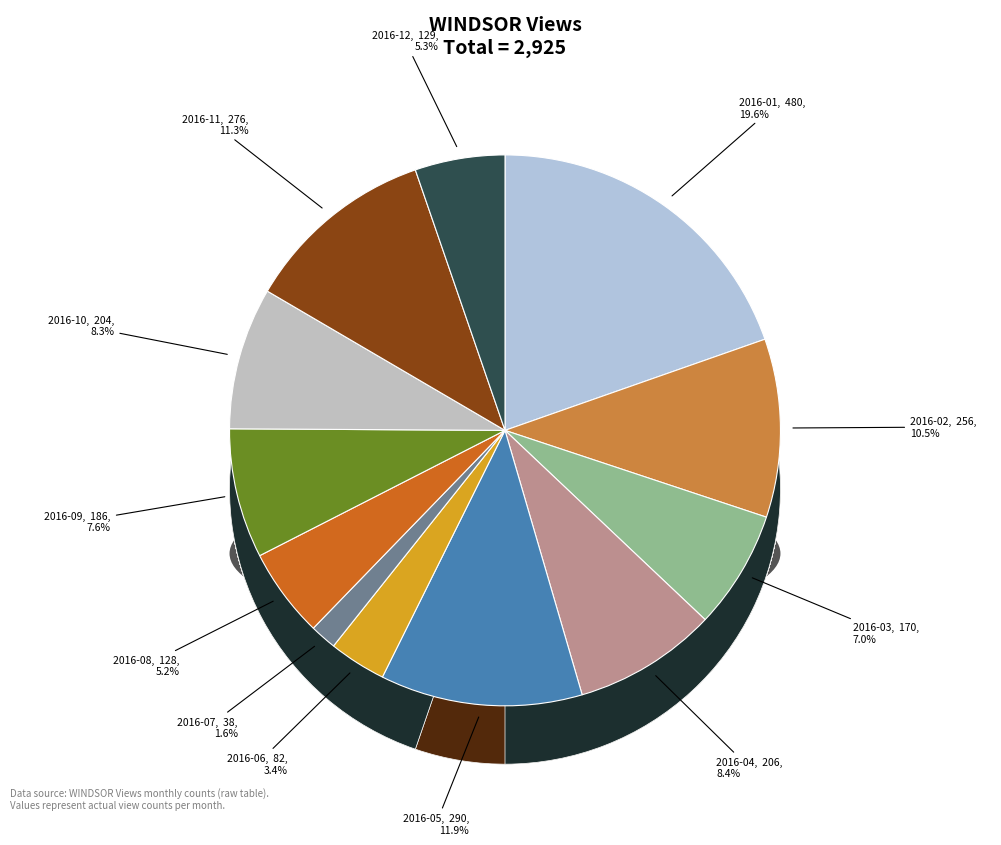

Does 2016-07 account for over 50% of the chart?

No